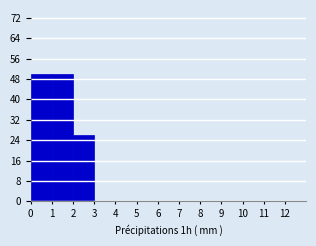

Reading left to right, list every bar in this chart as the range it spans on the x-axis followed by its height. The values are not printed on the chart, so give them approximately, as read against the axis.

0 to 1: 50
1 to 2: 50
2 to 3: 26
3 to 4: 0
4 to 5: 0
5 to 6: 0
6 to 7: 0
7 to 8: 0
8 to 9: 0
9 to 10: 0
10 to 11: 0
11 to 12: 0
12 to 13: 0